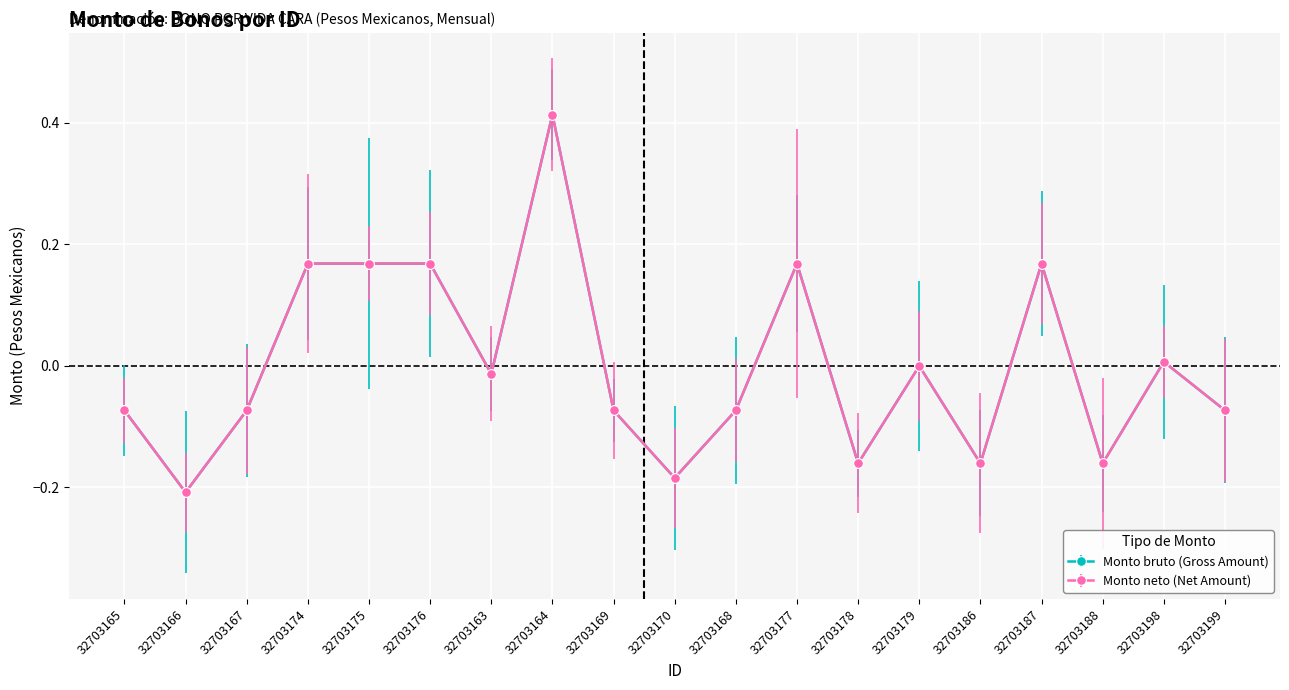

Does the chart have visible grid lines?

Yes